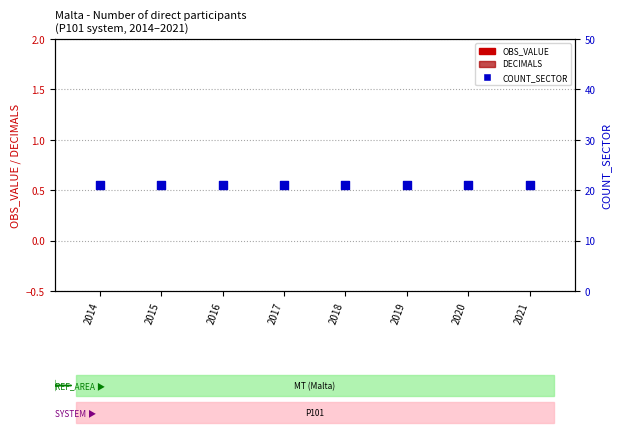

At which category is the sum across all series the highest?

2014